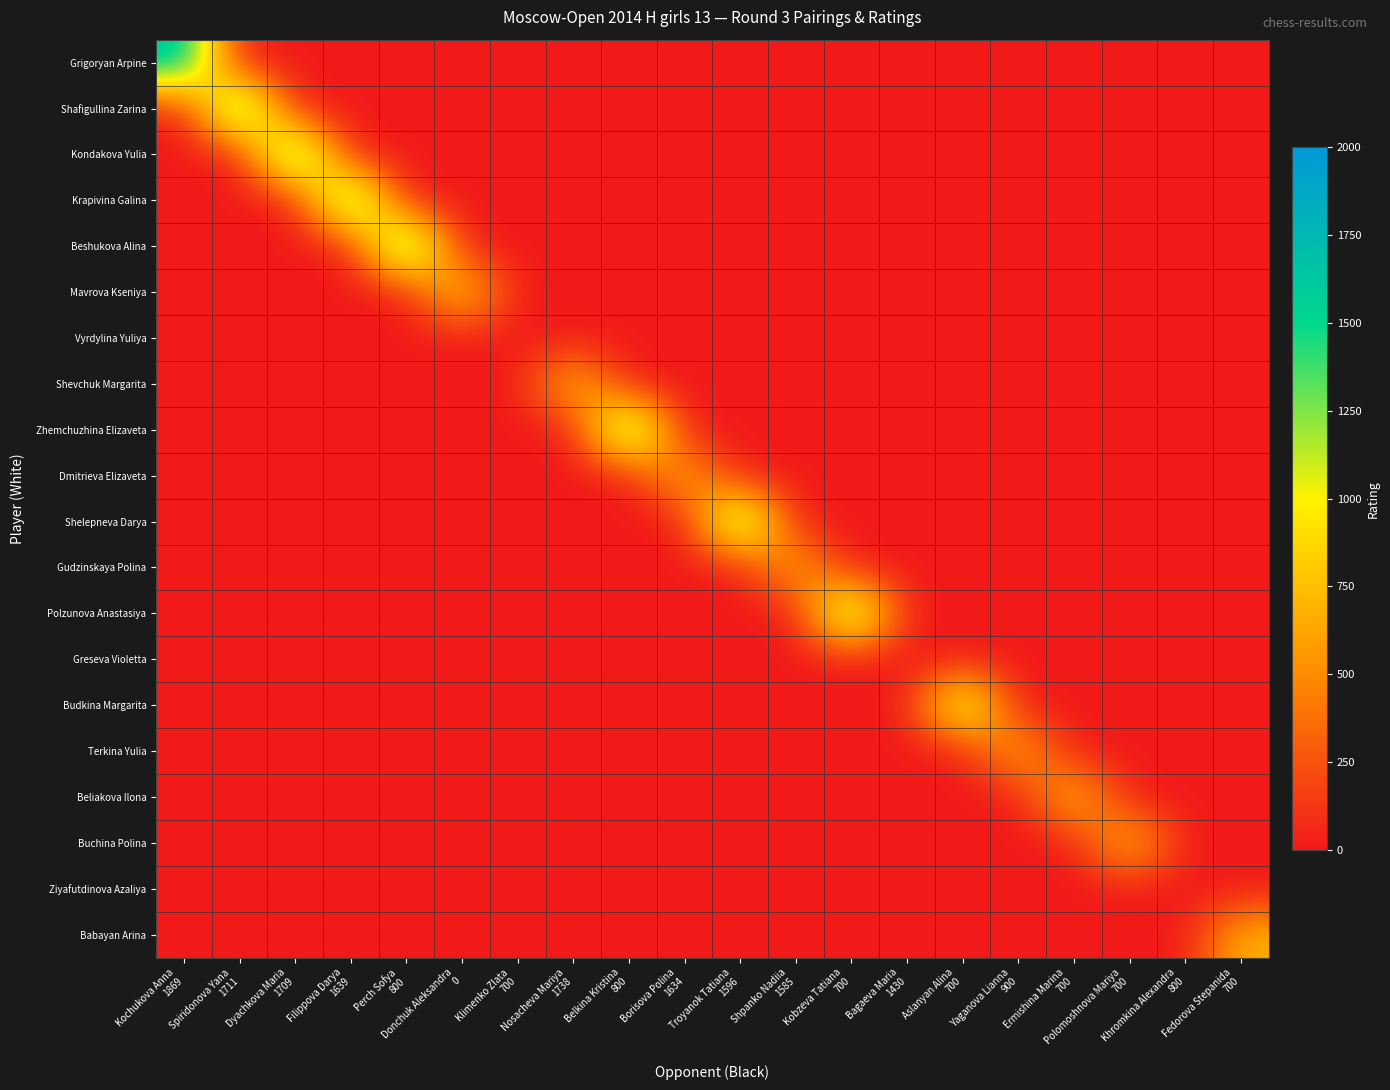

What is the difference between the highest and lowest values at Kobzeva Tatiana
700?

1558